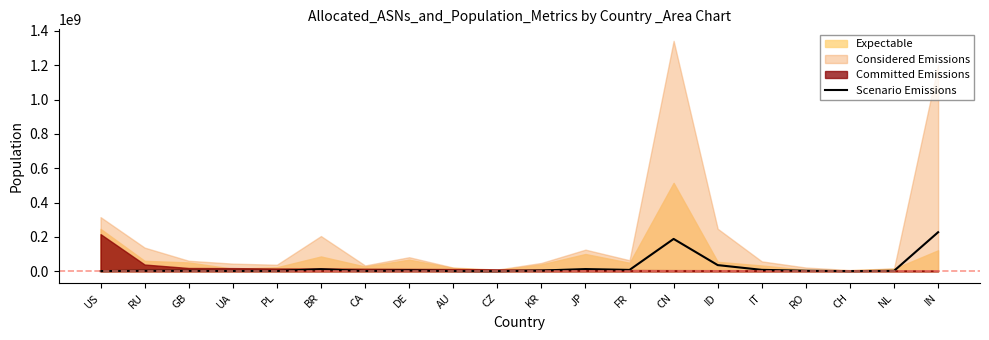

The Scenario Emissions series shows 188778100 at CN. True or false?

True